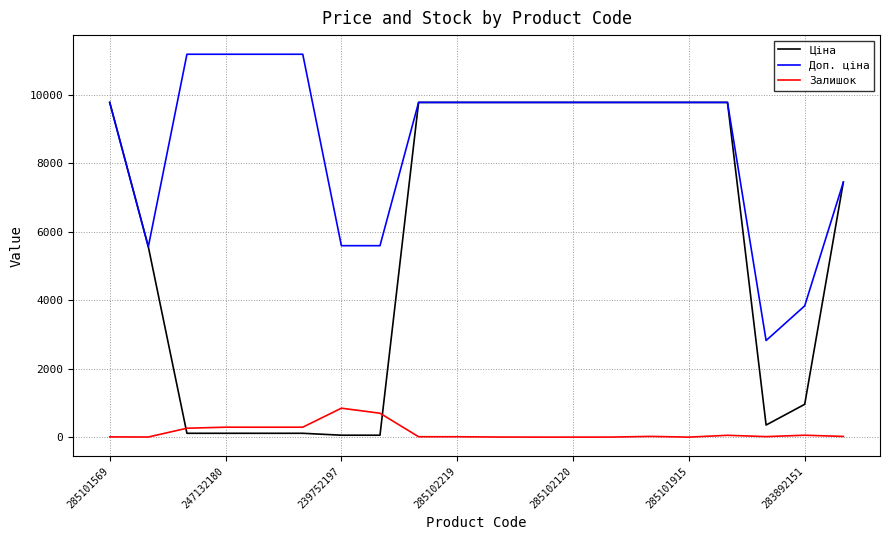

List the series in order of their peak value, highest first.

Доп. ціна, Ціна, Залишок